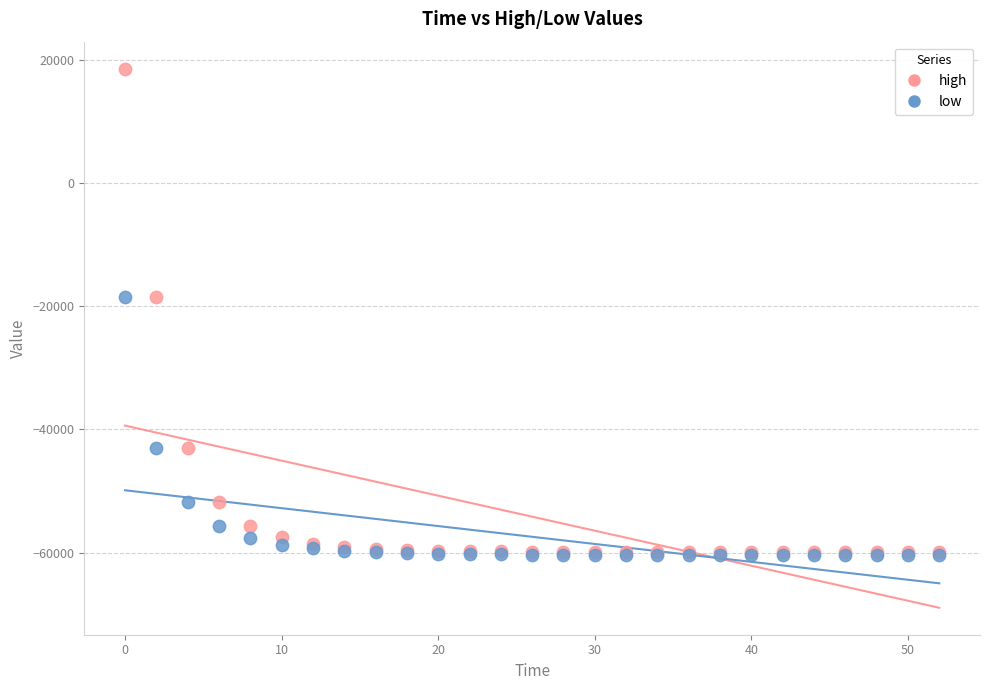

What are all the series names shown in the legend?

high, low